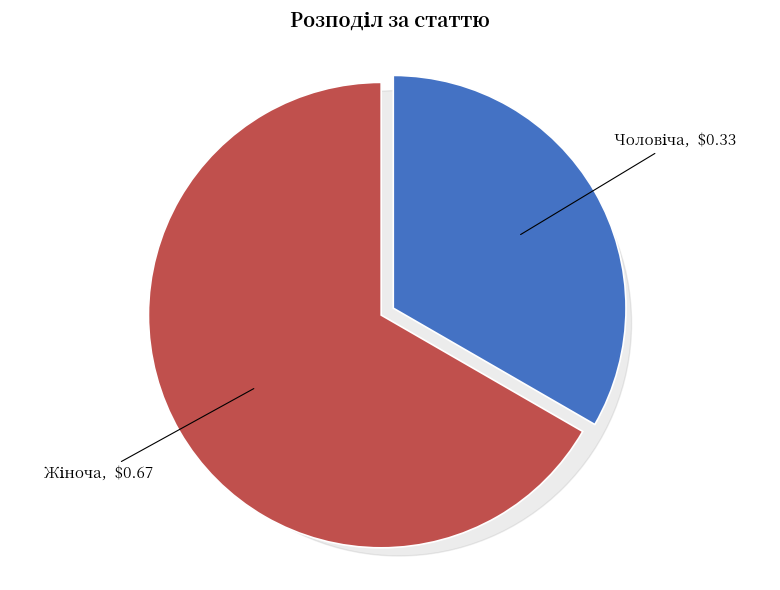

True or false: Чоловіча accounts for 33% of the total.

True